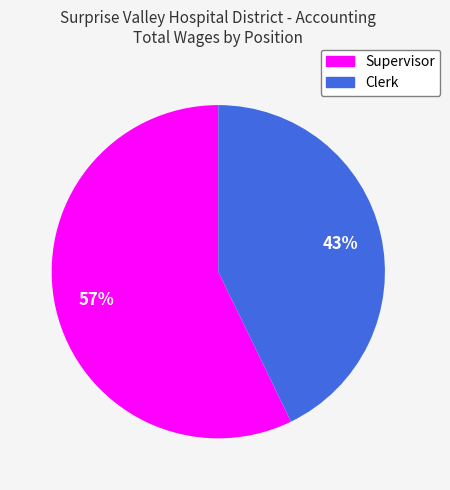

Which slice represents more than half of the pie?

Supervisor